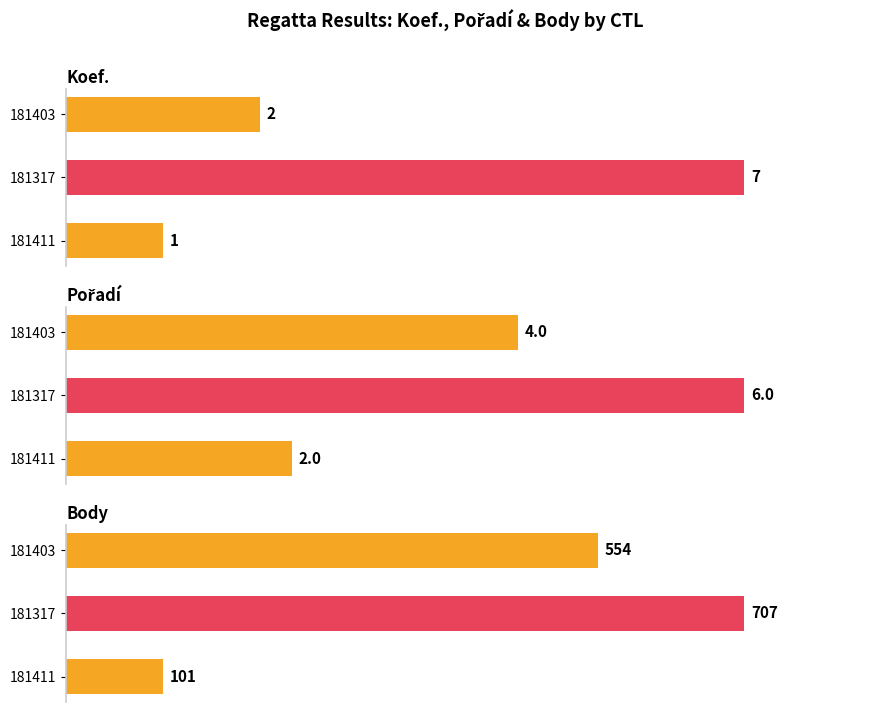

What position from the left is 181317?

2